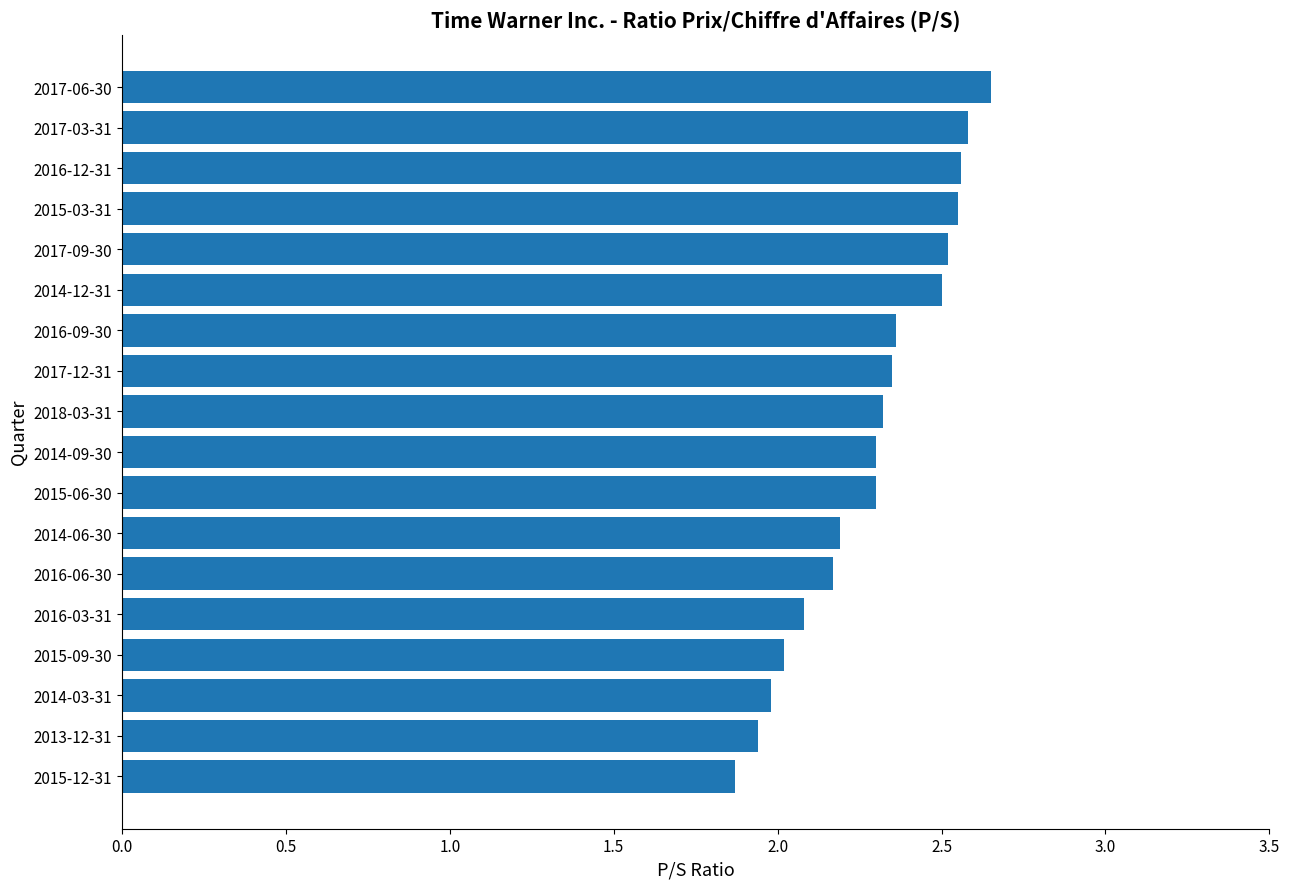

The chart shows a value of 2.0 at 2014-03-31. True or false?

True